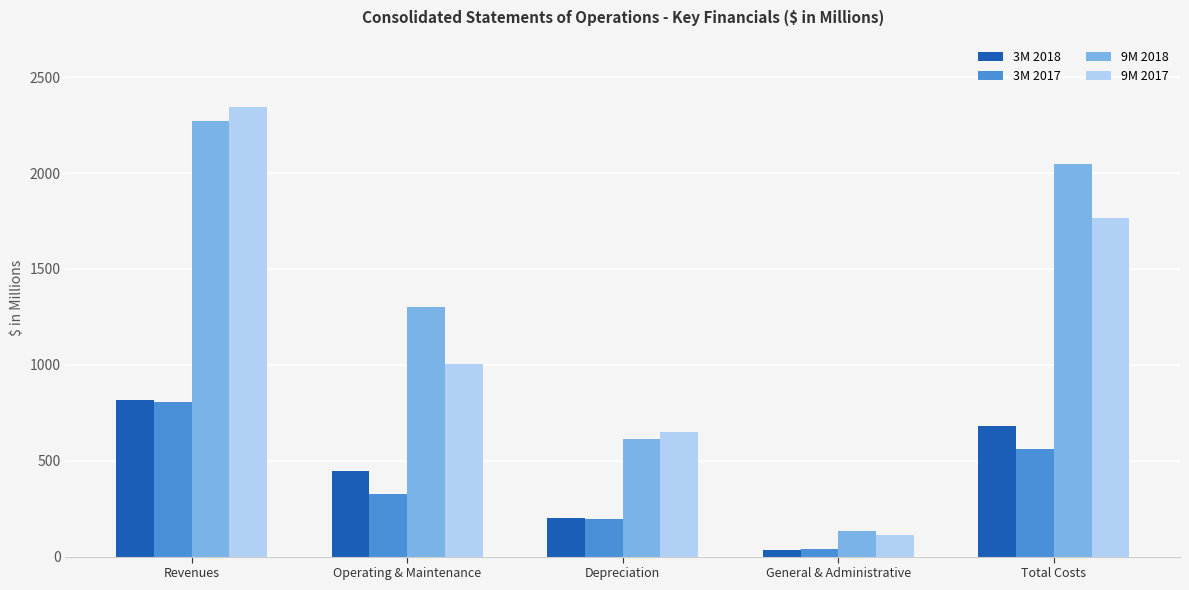

What is the label of the 3rd bar from the right?

Depreciation